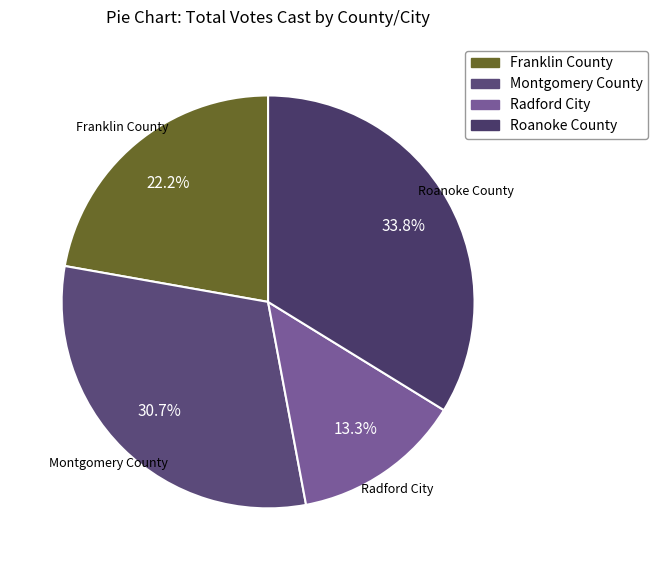

How many segments does this pie chart have?

4